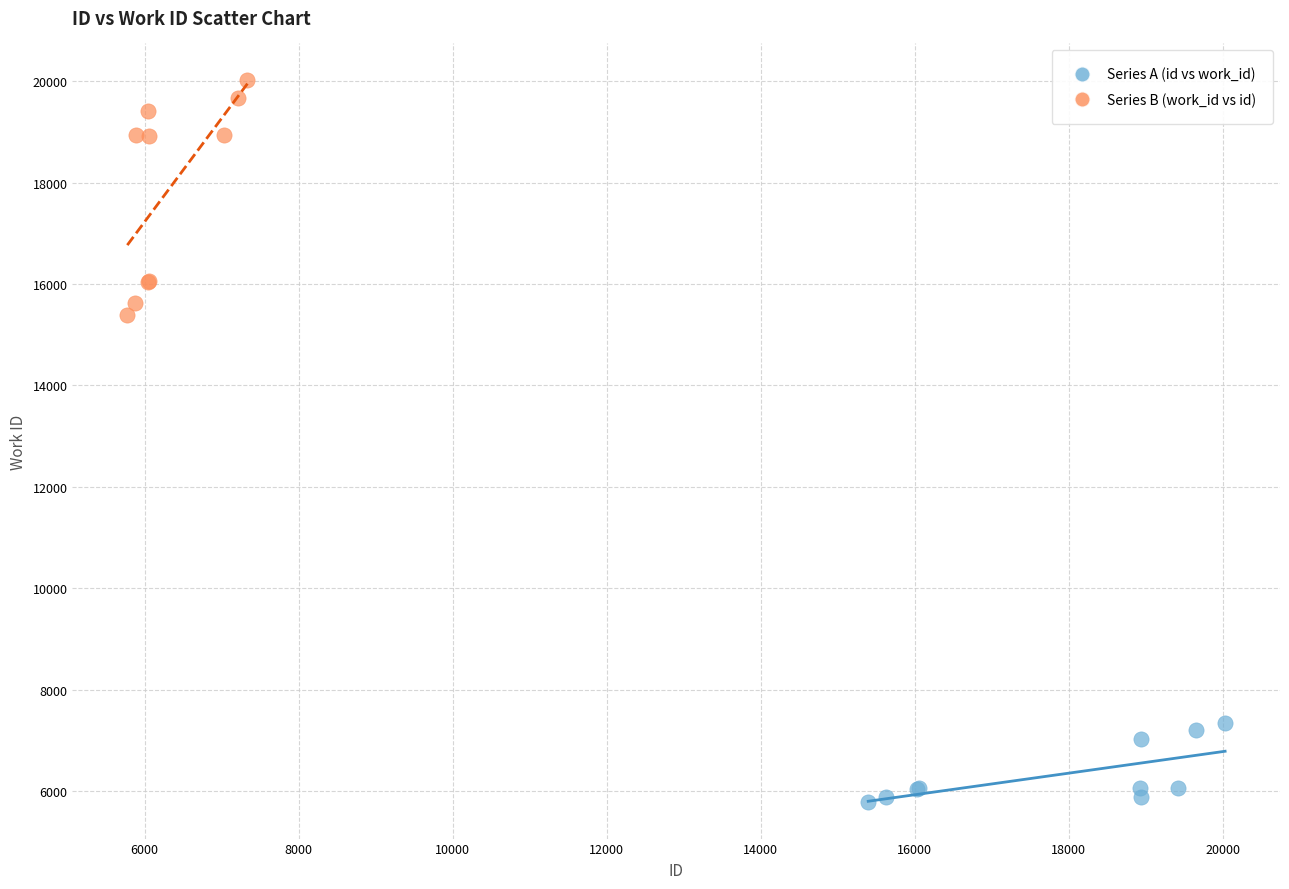

Which series has the widest spread of Y values?

Series B (work_id vs id)